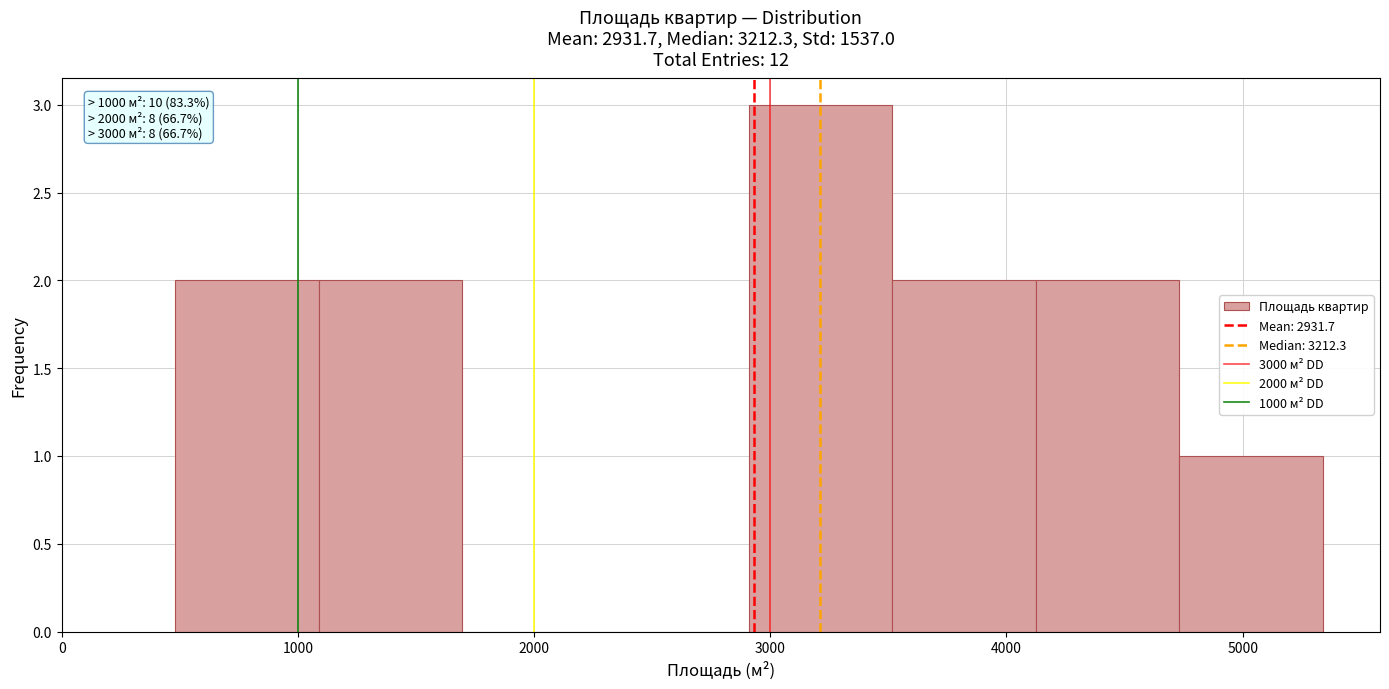

Which range on the x-axis has the tallest bar?

2900 to 3500